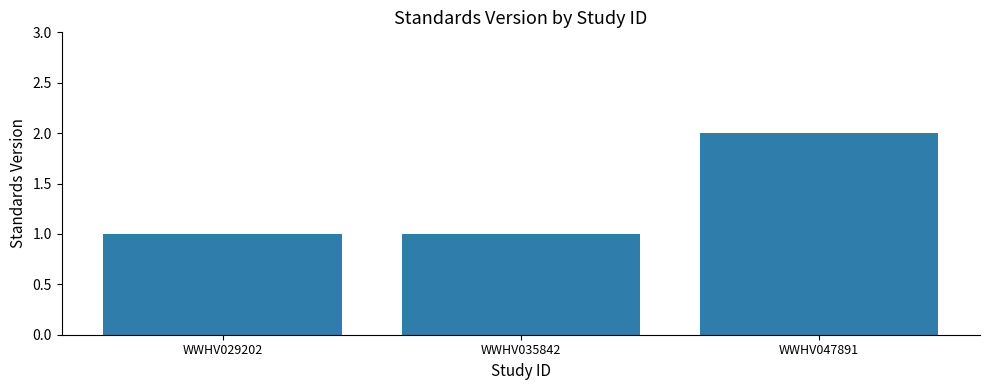

The value at WWHV035842 is 0. True or false?

False